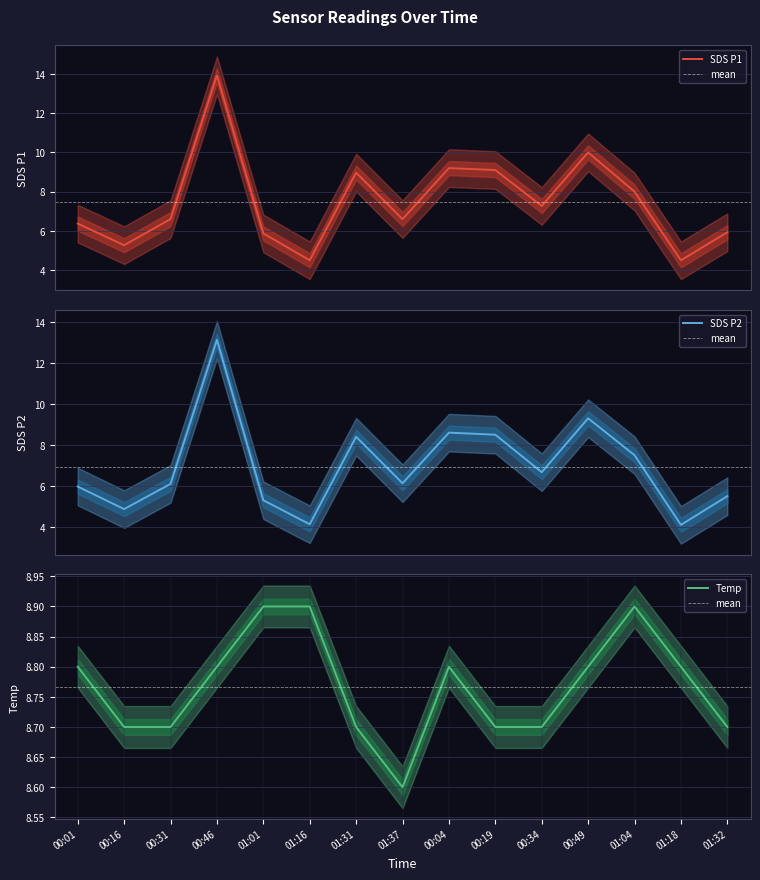

At which label does SDS_P1 first exceed 6?

00:01